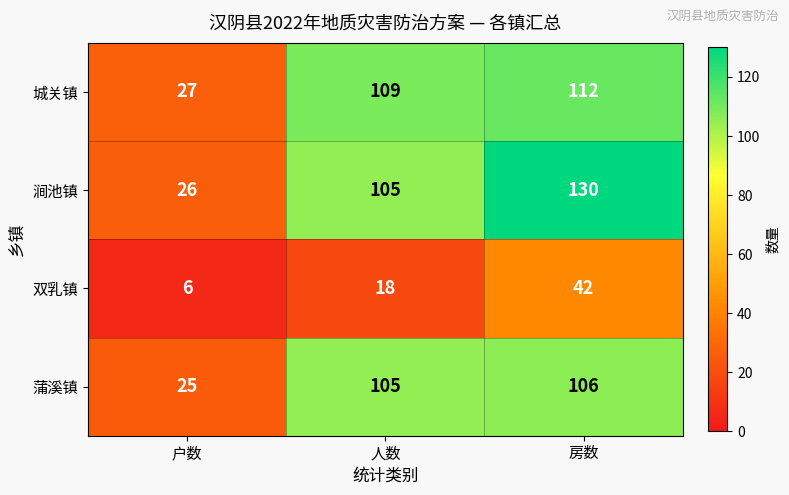

Which category has the lowest value across all series?

户数